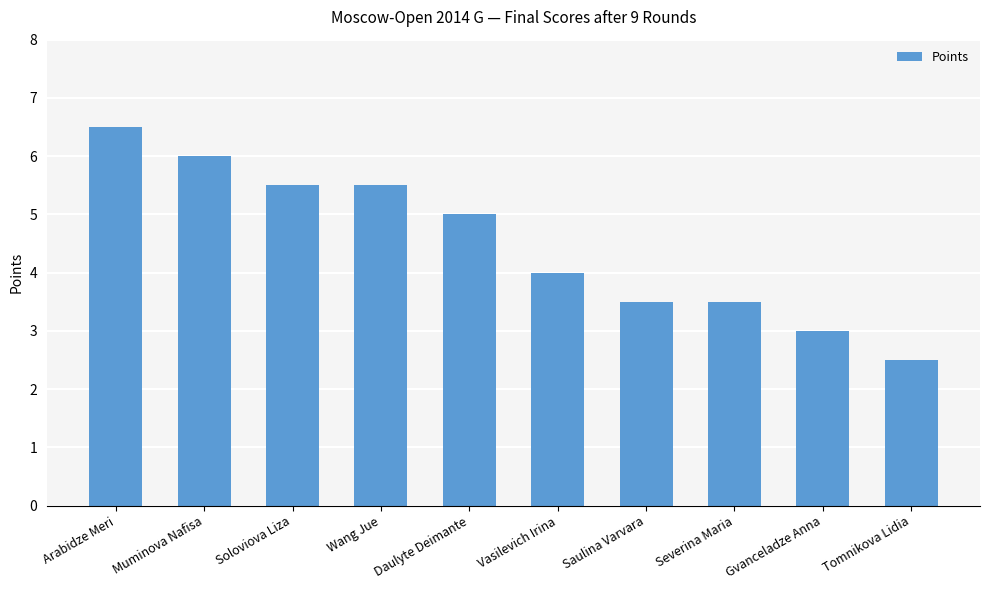

What is the label of the 5th bar from the right?

Vasilevich Irina